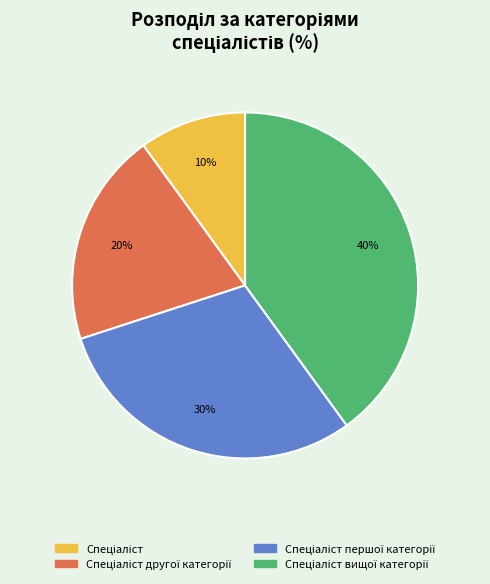

To the nearest percent, what is the difference between the largest and smallest slice percentages?

30%